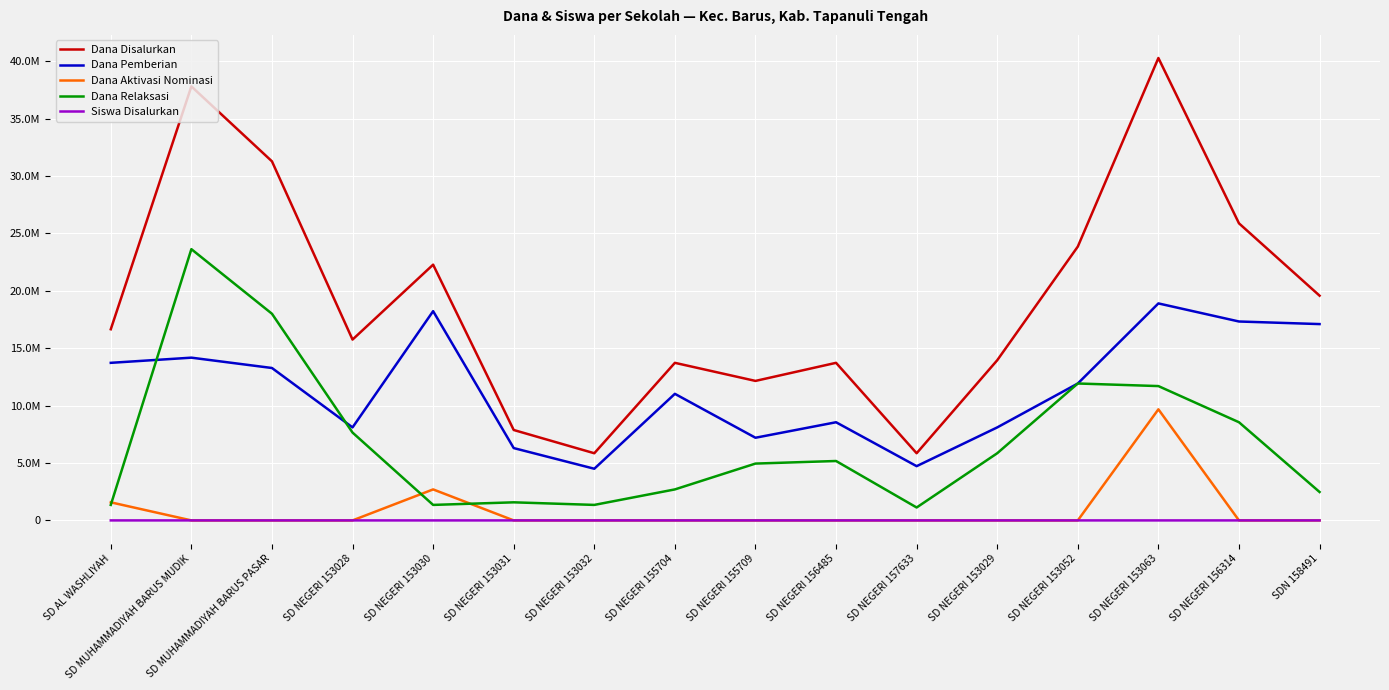

What position from the left is SD NEGERI 156314?

15